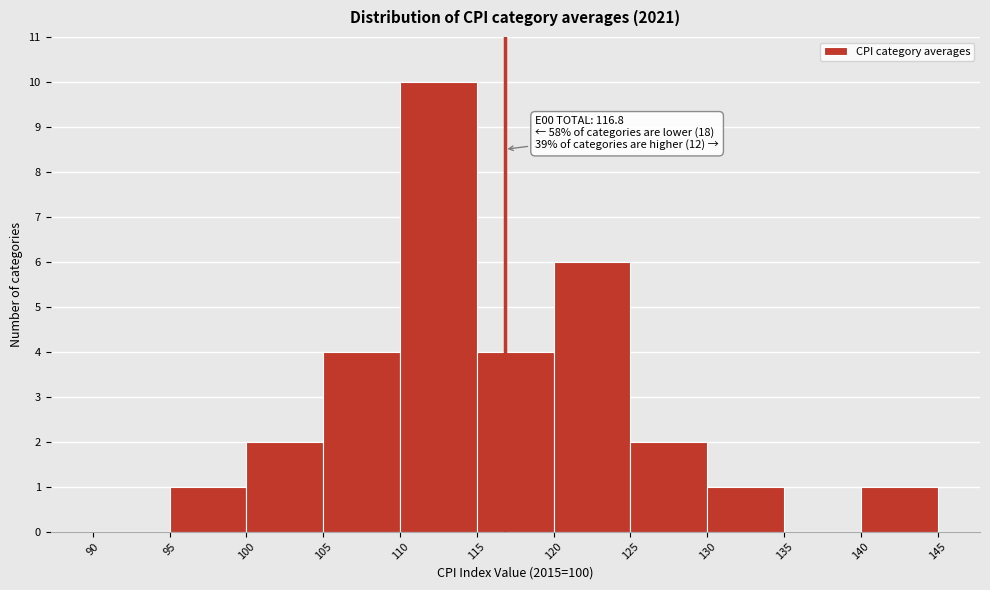

Over which range of the x-axis is the bar tallest?

110 to 115